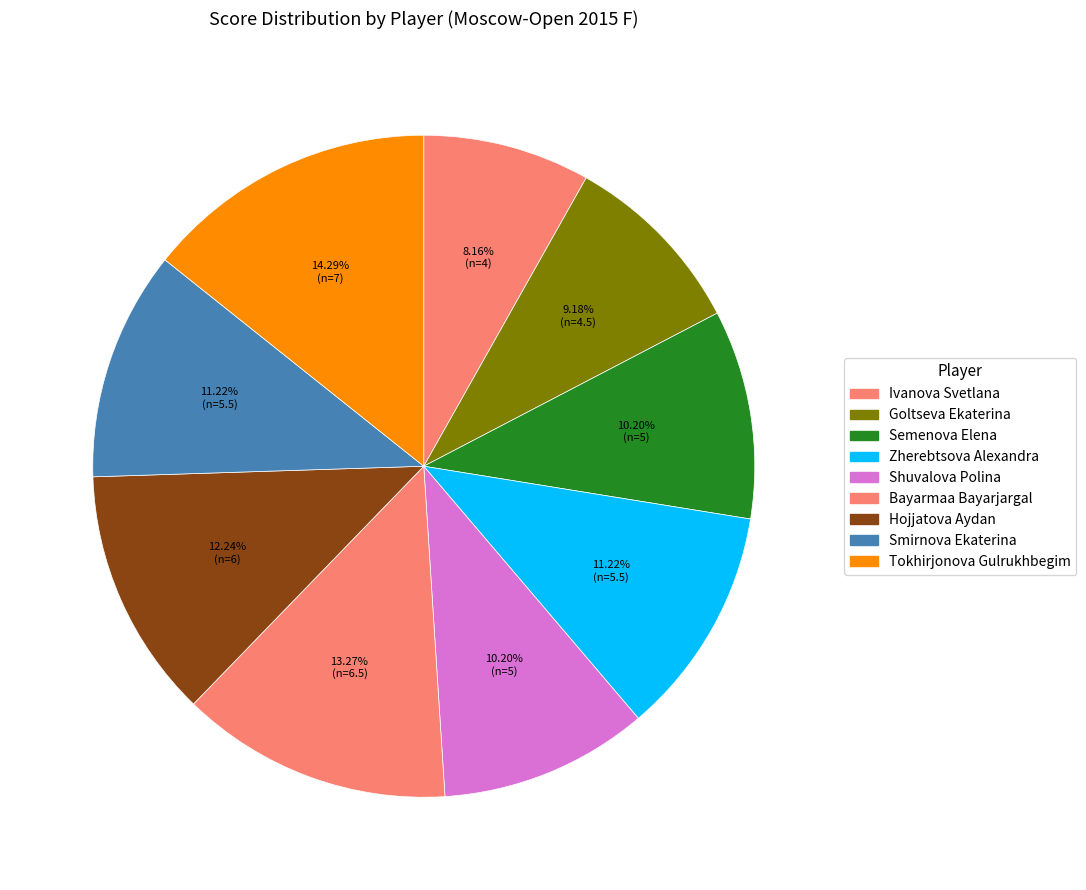

What portion of the pie excludes Semenova Elena?

89.8%